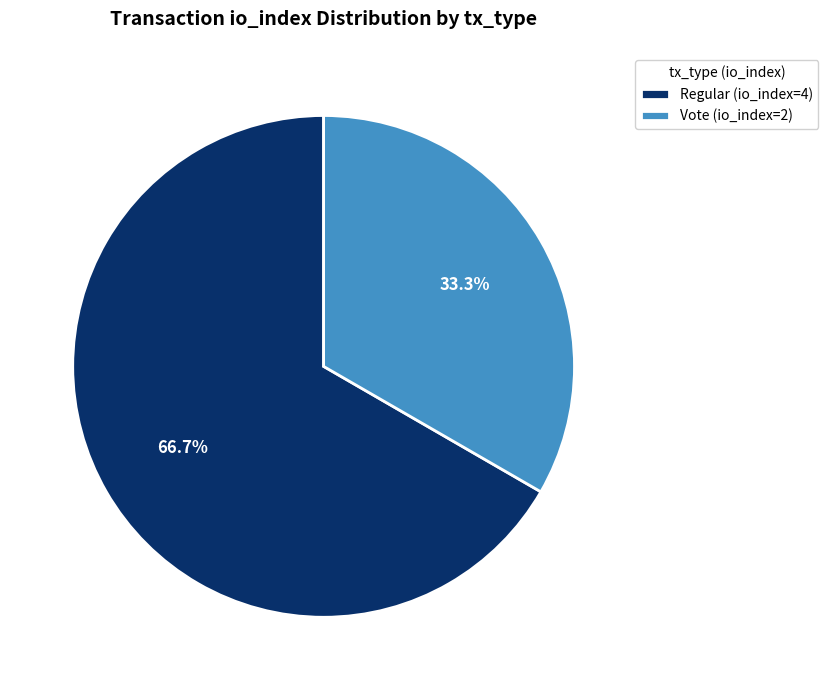

What is the ratio of the value at Vote (io_index=2) to the value at Regular (io_index=4)?

0.5